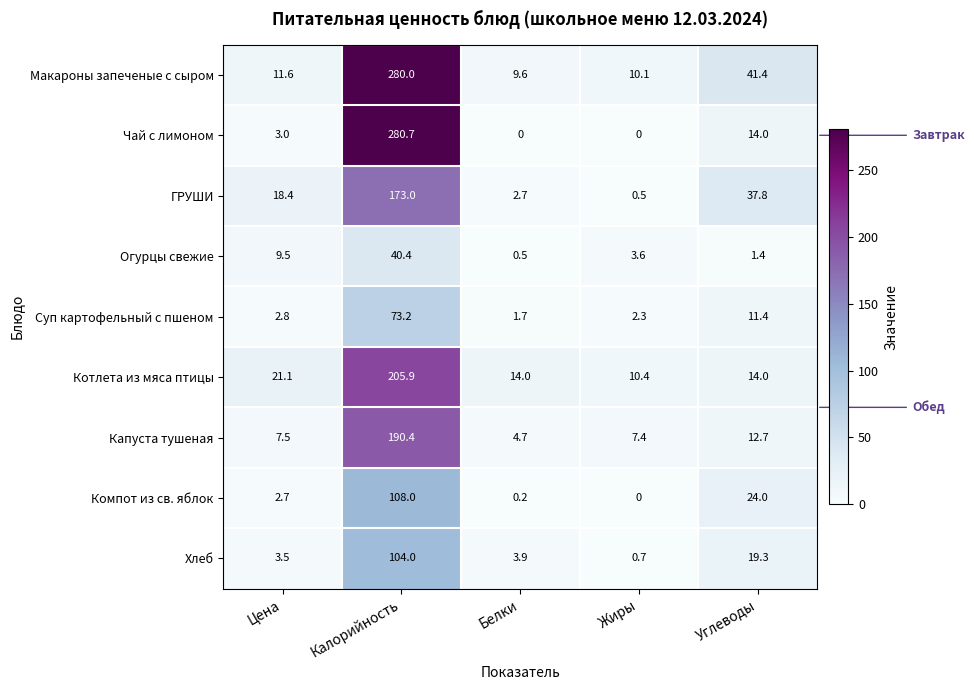

What is the sum of all Чай с лимоном values?

297.7